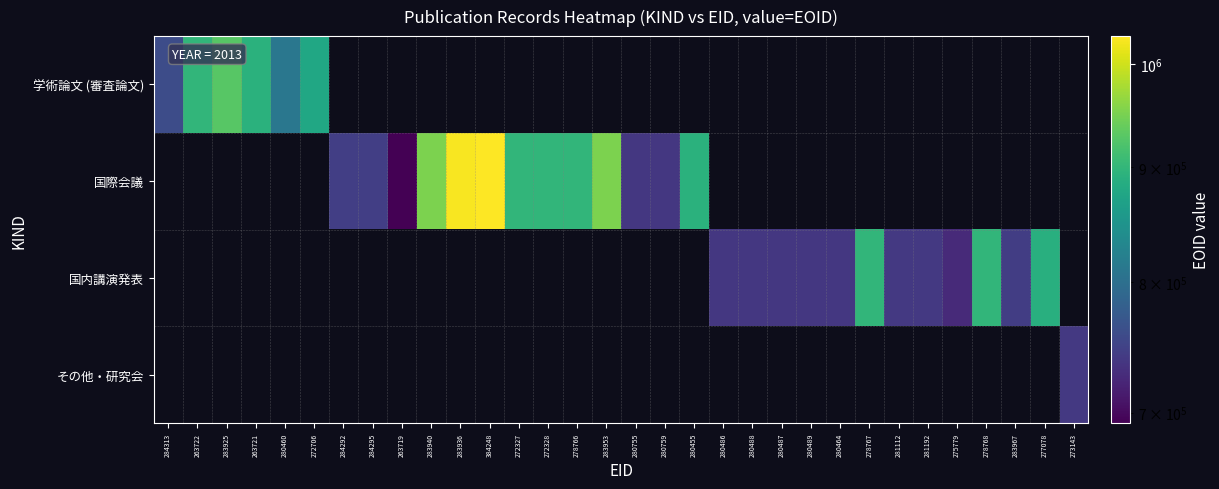

Reading right to left, transcribe all the data shown in this chart.

学術論文 (審査論文): 273143=0	277078=0	283967=0	278768=0	275779=0	281192=0	281112=0	278767=0	280464=0	280489=0	280487=0	280488=0	280486=0	280455=0	280759=0	280755=0	283953=0	278766=0	272328=0	272327=0	384248=0	283936=0	283940=0	263719=0	284295=0	284292=0	272706=876643	280460=810384	263721=892076	283925=927701	263722=899044	284313=759065
国際会議: 273143=0	277078=0	283967=0	278768=0	275779=0	281192=0	281112=0	278767=0	280464=0	280489=0	280487=0	280488=0	280486=0	280455=891491	280759=739024	280755=739020	283953=952038	278766=899054	272328=899052	272327=899051	384248=1028730	283936=1025205	283940=952028	263719=692583	284295=745061	284292=745057	272706=0	280460=0	263721=0	283925=0	263722=0	284313=0
国内講演発表: 273143=0	277078=889609	283967=744354	278768=899057	275779=726046	281192=739703	281112=739597	278767=899050	280464=738378	280489=738464	280487=738463	280488=738433	280486=738430	280455=0	280759=0	280755=0	283953=0	278766=0	272328=0	272327=0	384248=0	283936=0	283940=0	263719=0	284295=0	284292=0	272706=0	280460=0	263721=0	283925=0	263722=0	284313=0
その他・研究会: 273143=739727	277078=0	283967=0	278768=0	275779=0	281192=0	281112=0	278767=0	280464=0	280489=0	280487=0	280488=0	280486=0	280455=0	280759=0	280755=0	283953=0	278766=0	272328=0	272327=0	384248=0	283936=0	283940=0	263719=0	284295=0	284292=0	272706=0	280460=0	263721=0	283925=0	263722=0	284313=0